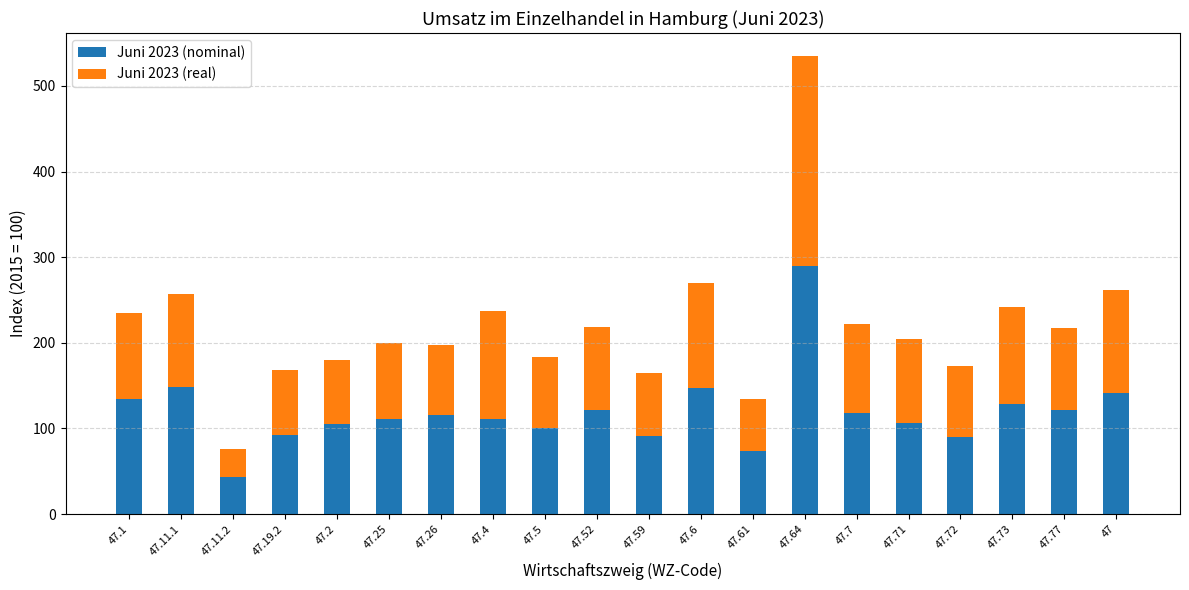

What is the sum of the Juni 2023 (nominal) values at 47.73 and 47.59?

219.5